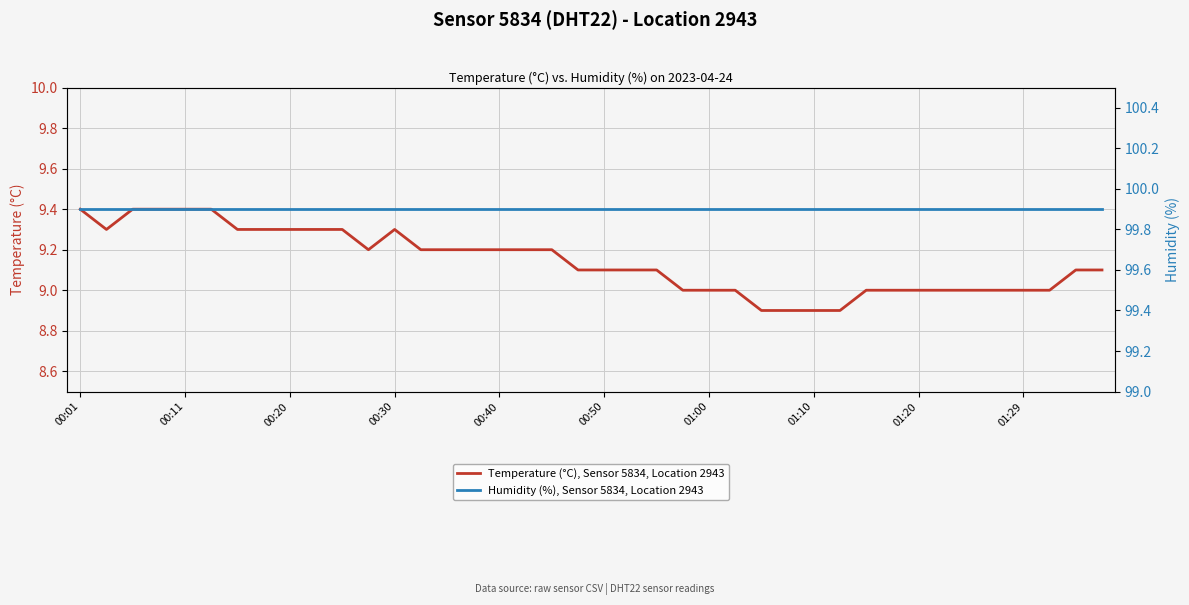

Rank the series by their maximum value, from lowest to highest.

Temperature (°C), Sensor 5834, Location 2943, Humidity (%), Sensor 5834, Location 2943